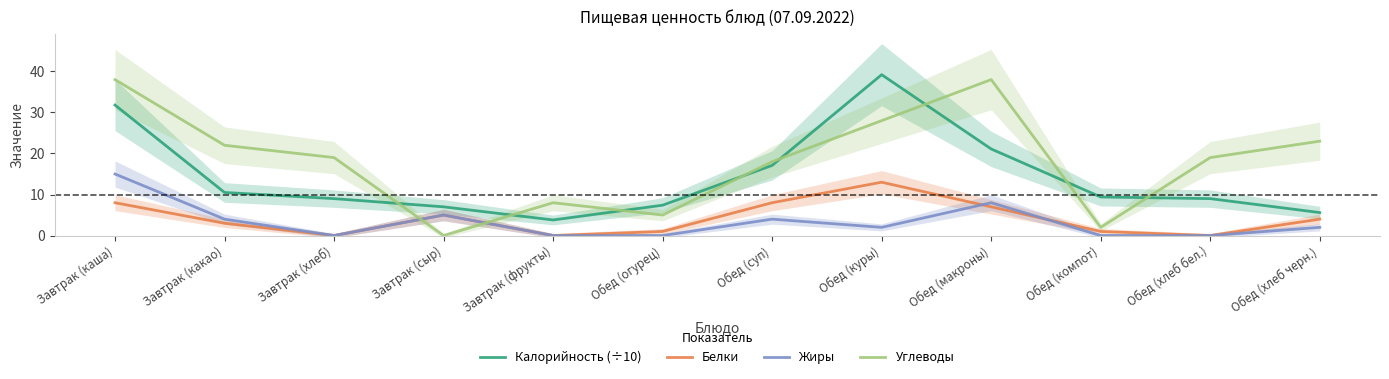

What are all the series names shown in the legend?

Калорийность (÷10), Белки, Жиры, Углеводы